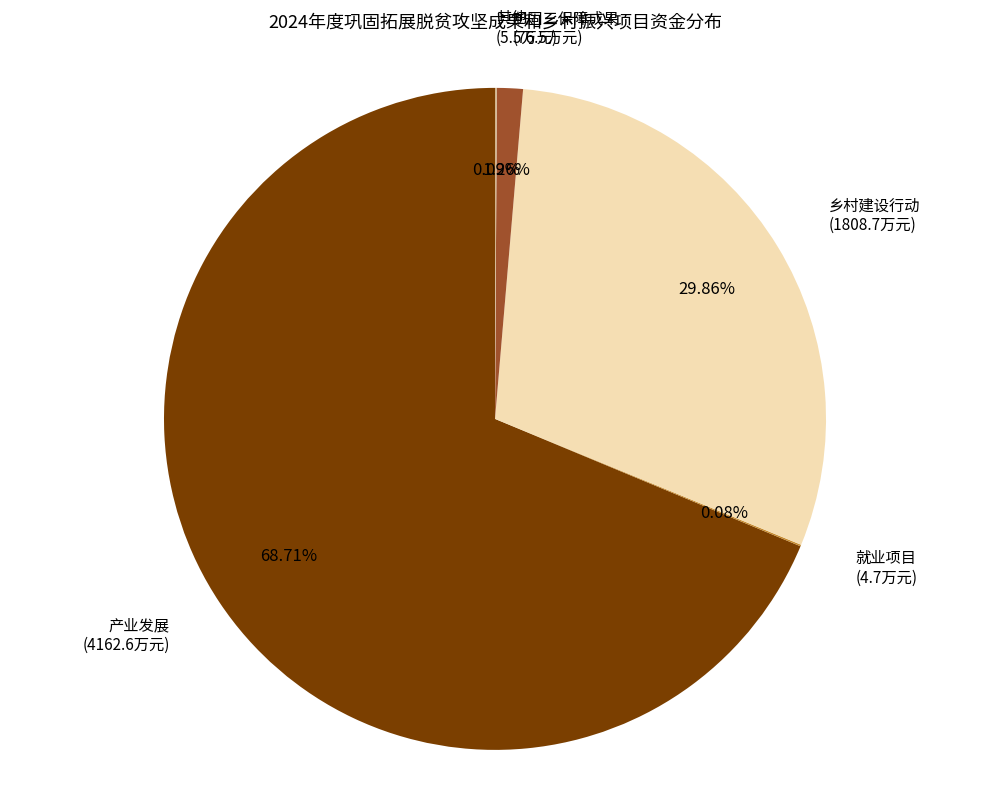

What is the majority slice?

产业发展